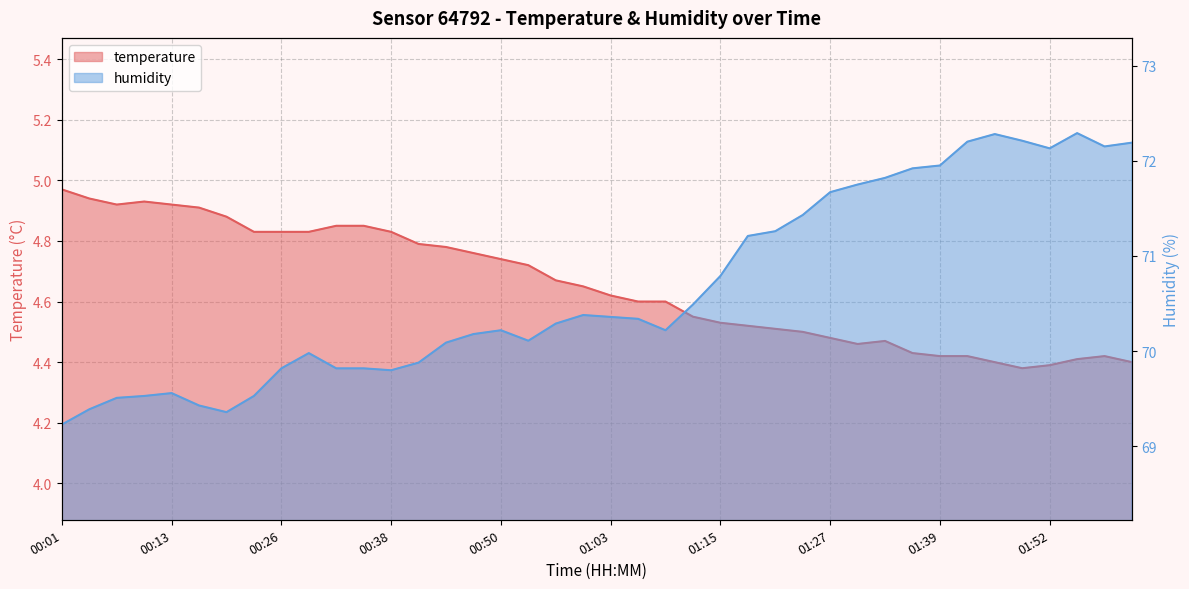

True or false: temperature has a value of 4.7 at 00:50.

True